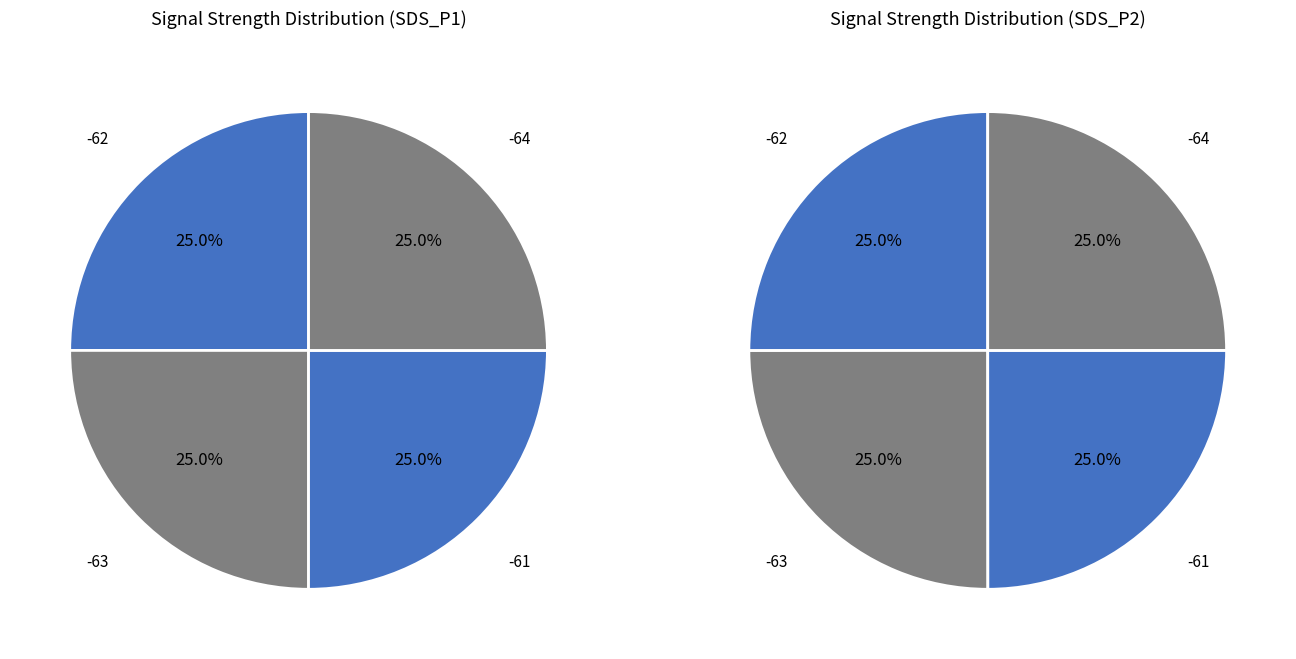

Is it true that SDS_P1 is 34% of the pie?

False